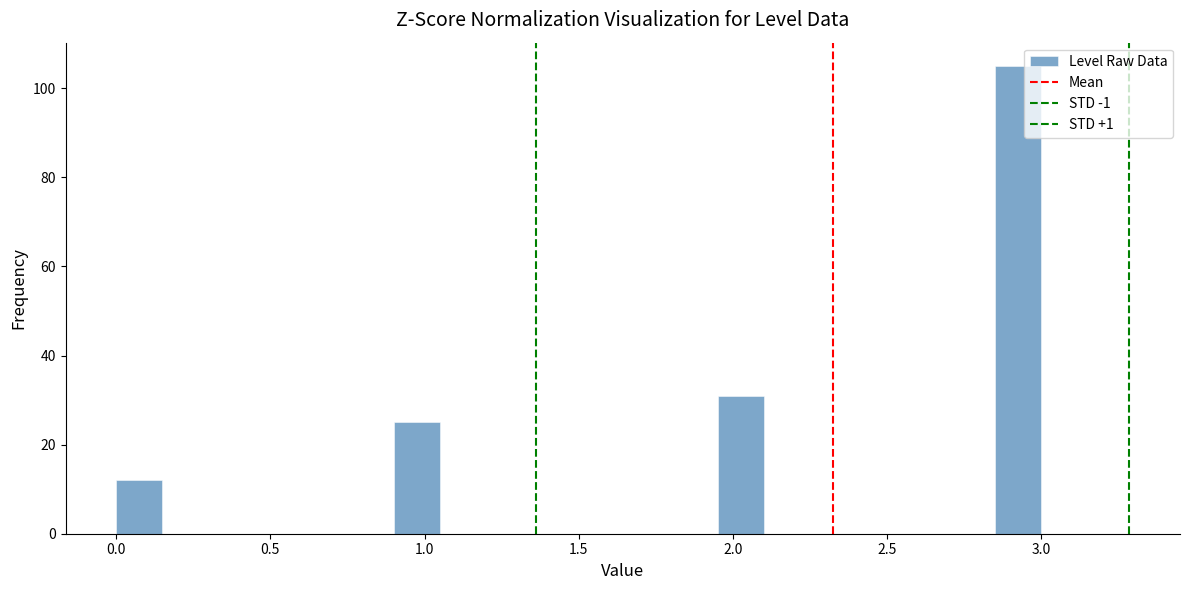

Read against the x-axis, roughly where is the centre of the tallest bar?

2.95